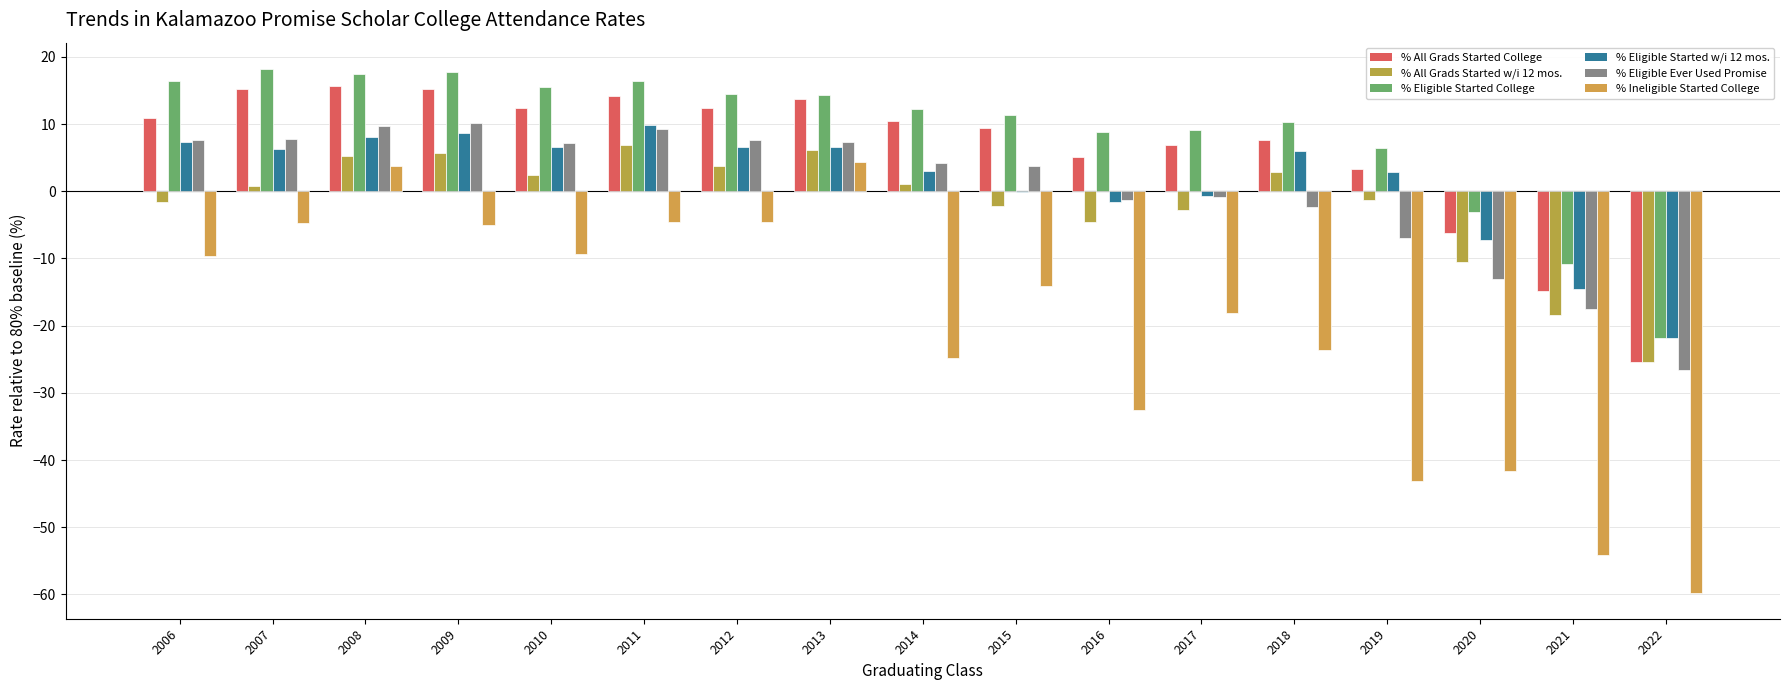

What is the sum of all % Eligible Ever Used Promise values?

6.0